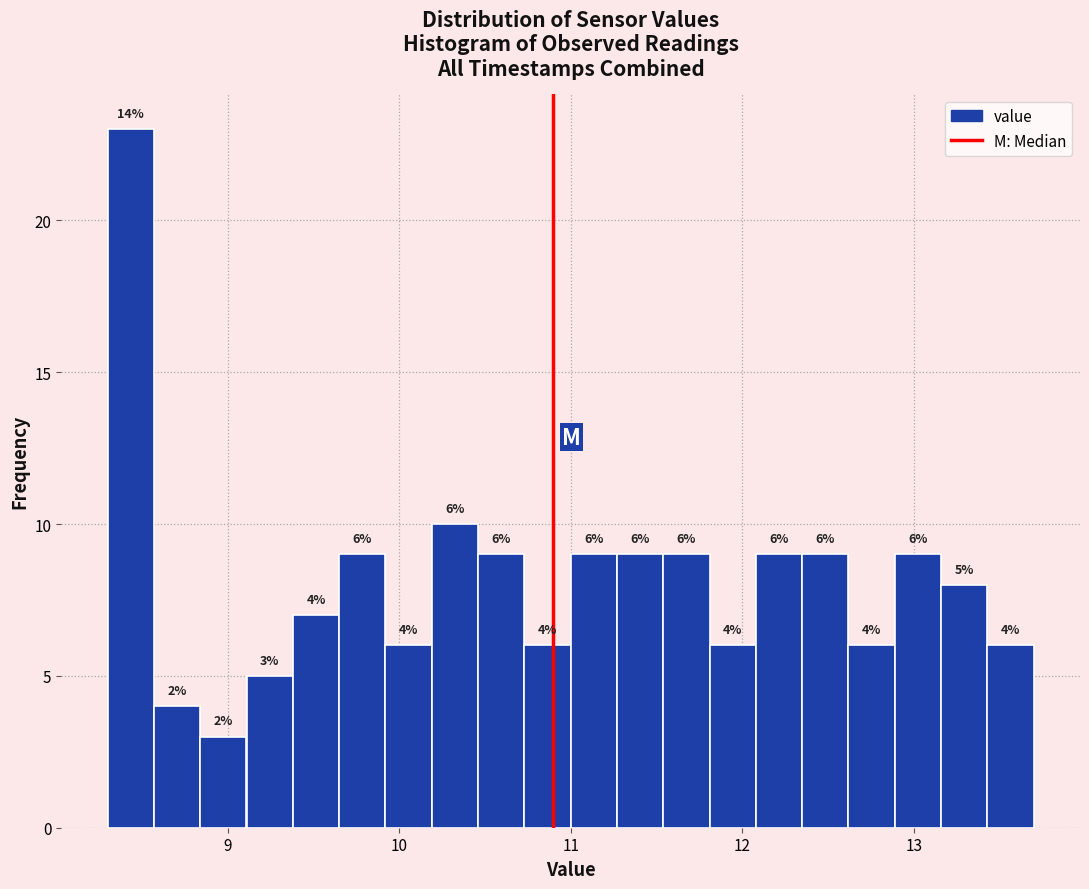

Around what value on the x-axis is the tallest bar? Give the approximate position of its centre, as read against the axis.

8.4